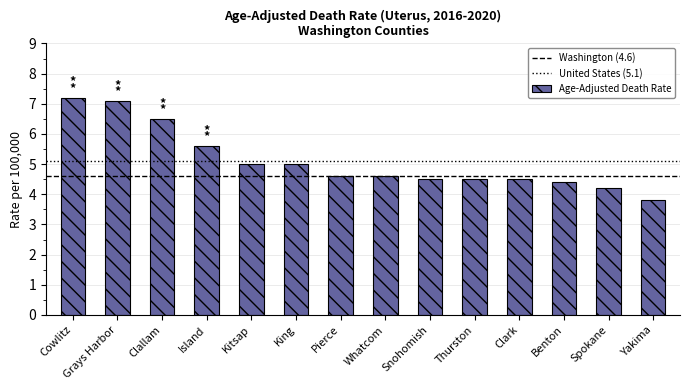

What is the sum of all values?

71.5